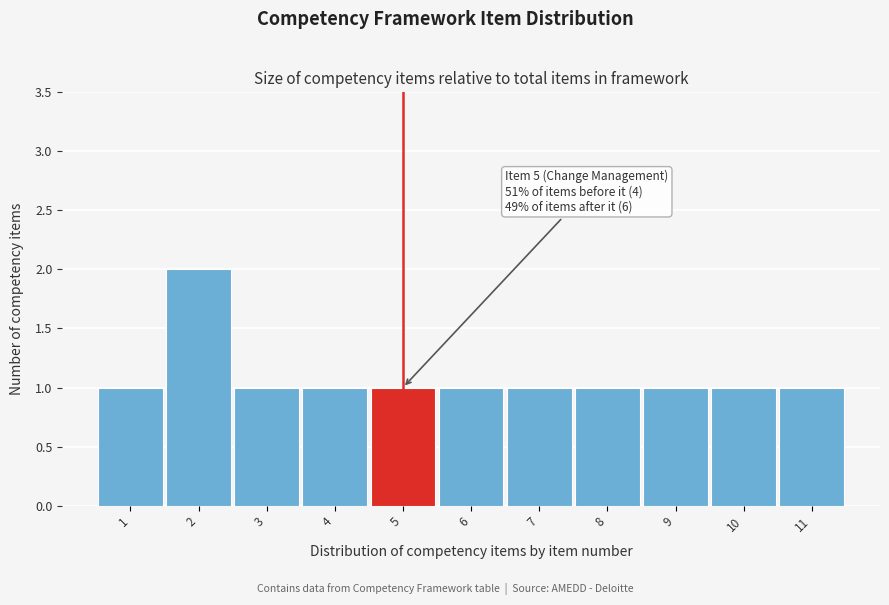

Reading left to right, what are all the values shown in this chart?

1=1	2=2	3=1	4=1	5=1	6=1	7=1	8=1	9=1	10=1	11=1